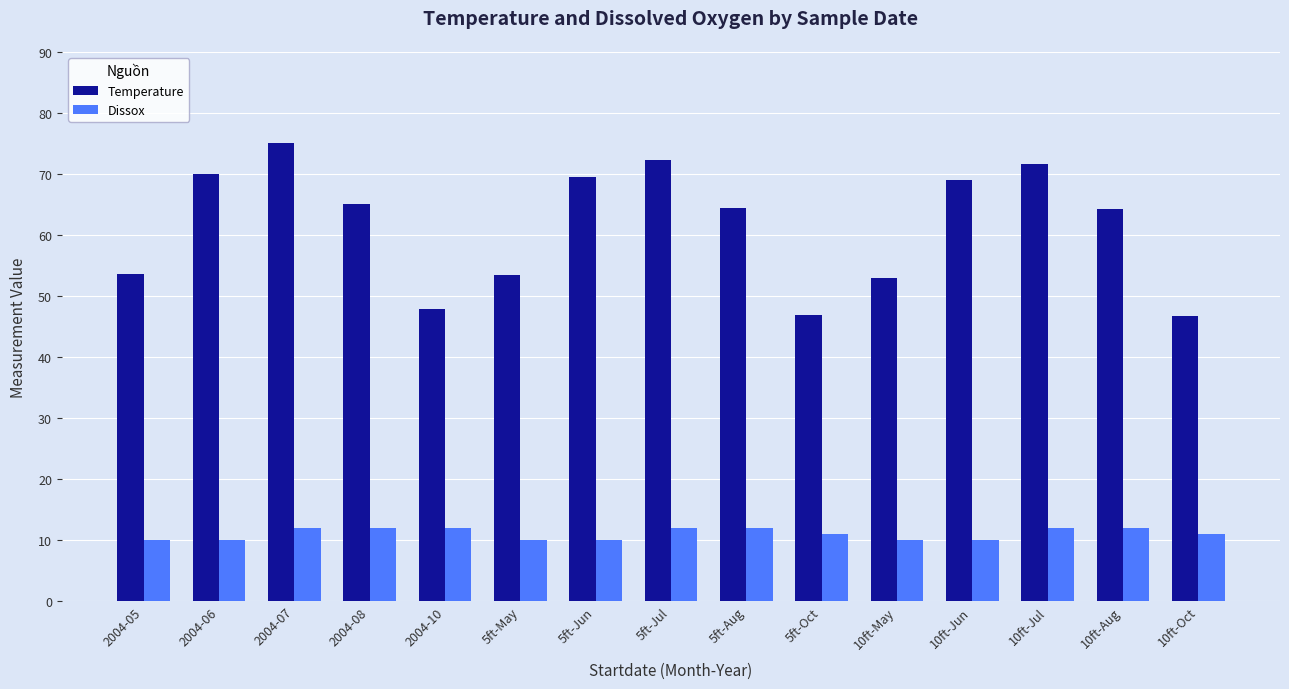

Rank the series by their maximum value, from lowest to highest.

Dissox, Temperature